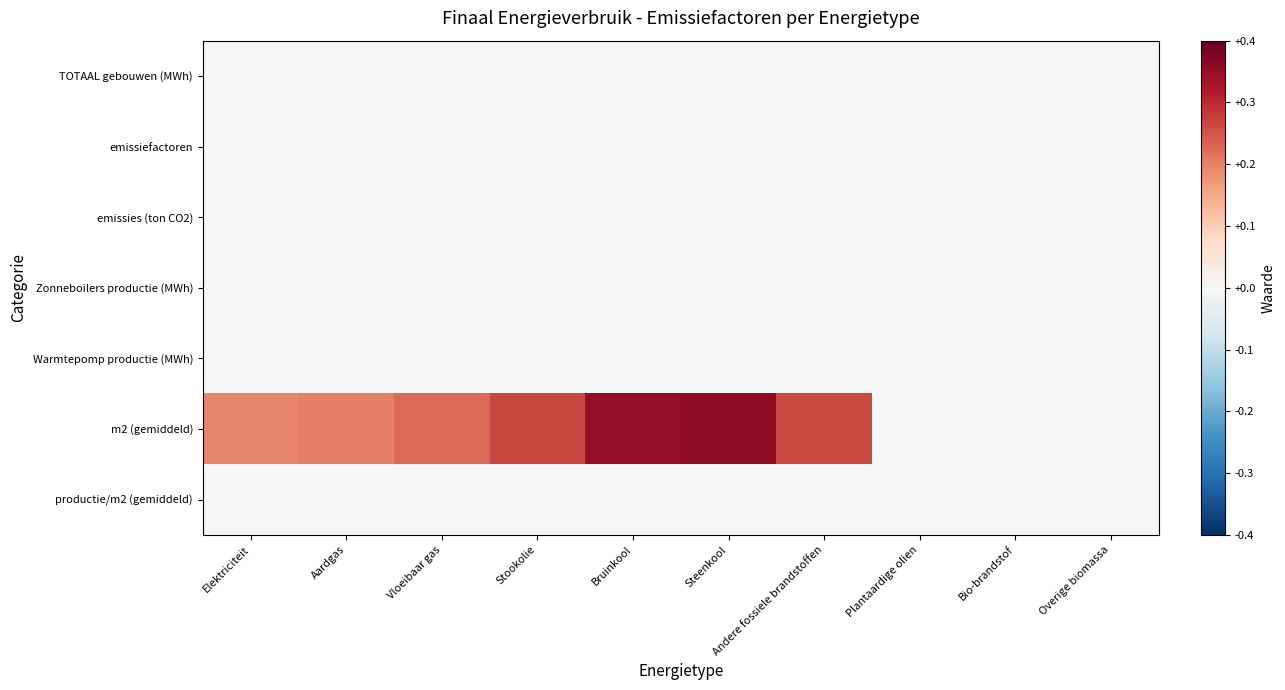

Which category has the lowest value across all series?

Elektriciteit